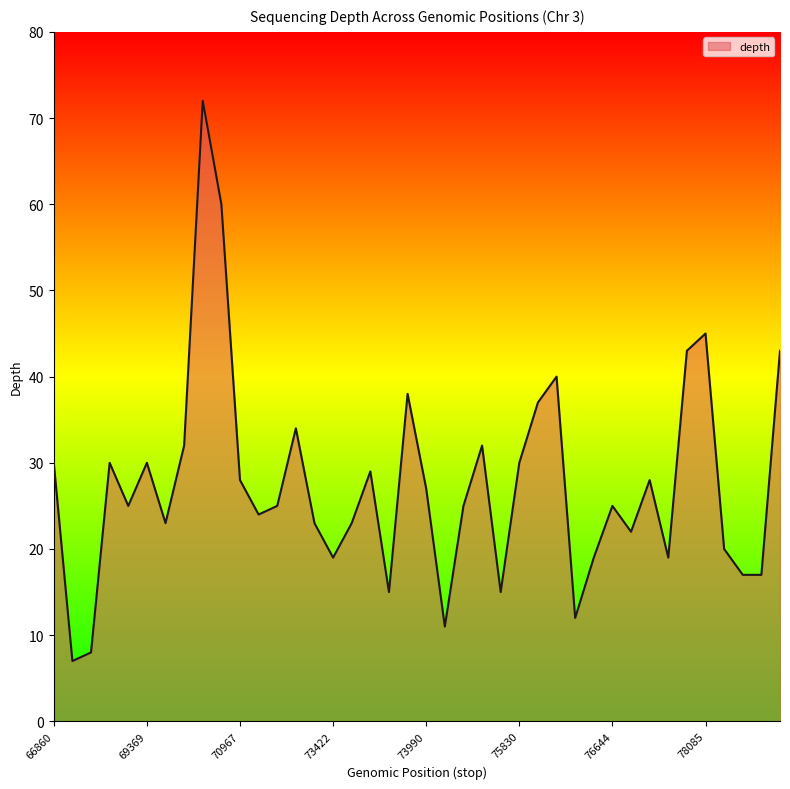

What is the average value?

28